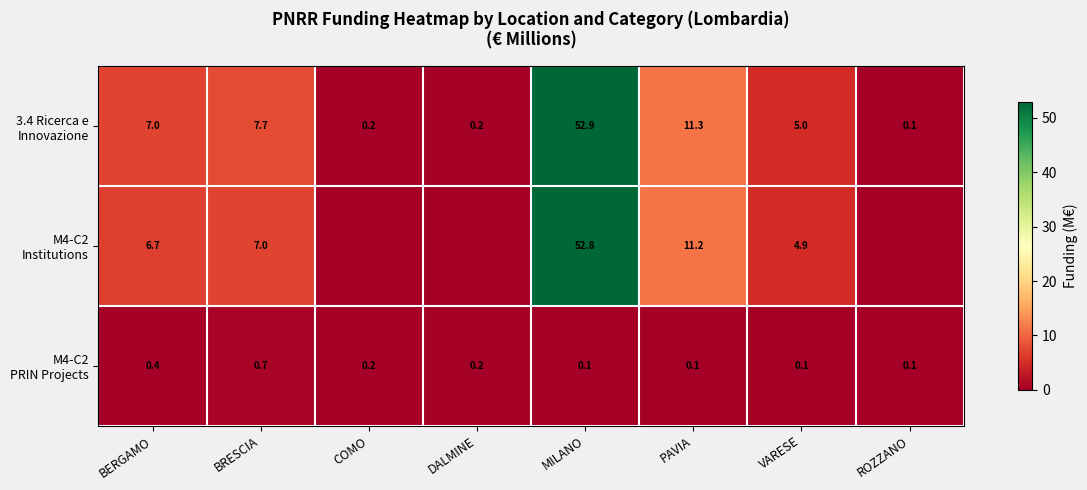

What is the difference between the highest and lowest values at PAVIA?

11.2